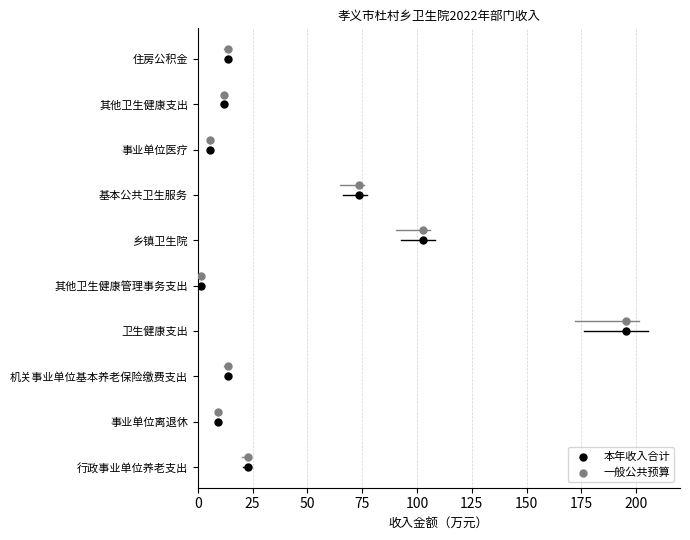

Which series contains the lowest Y value?

本年收入合计